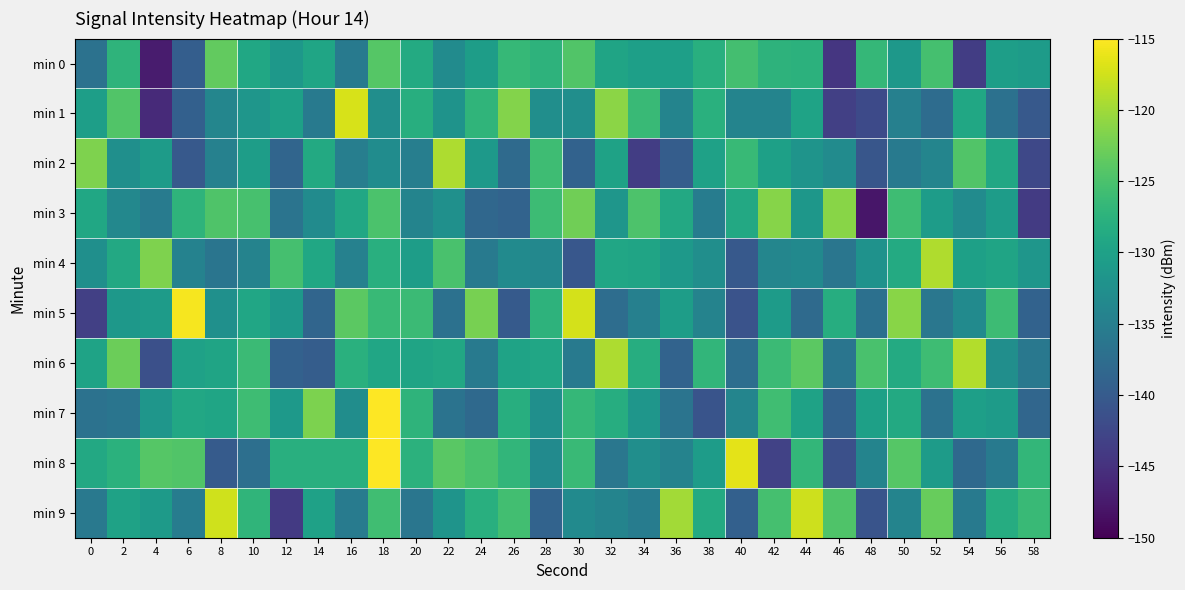

Between 46 and 54, which is larger?

54